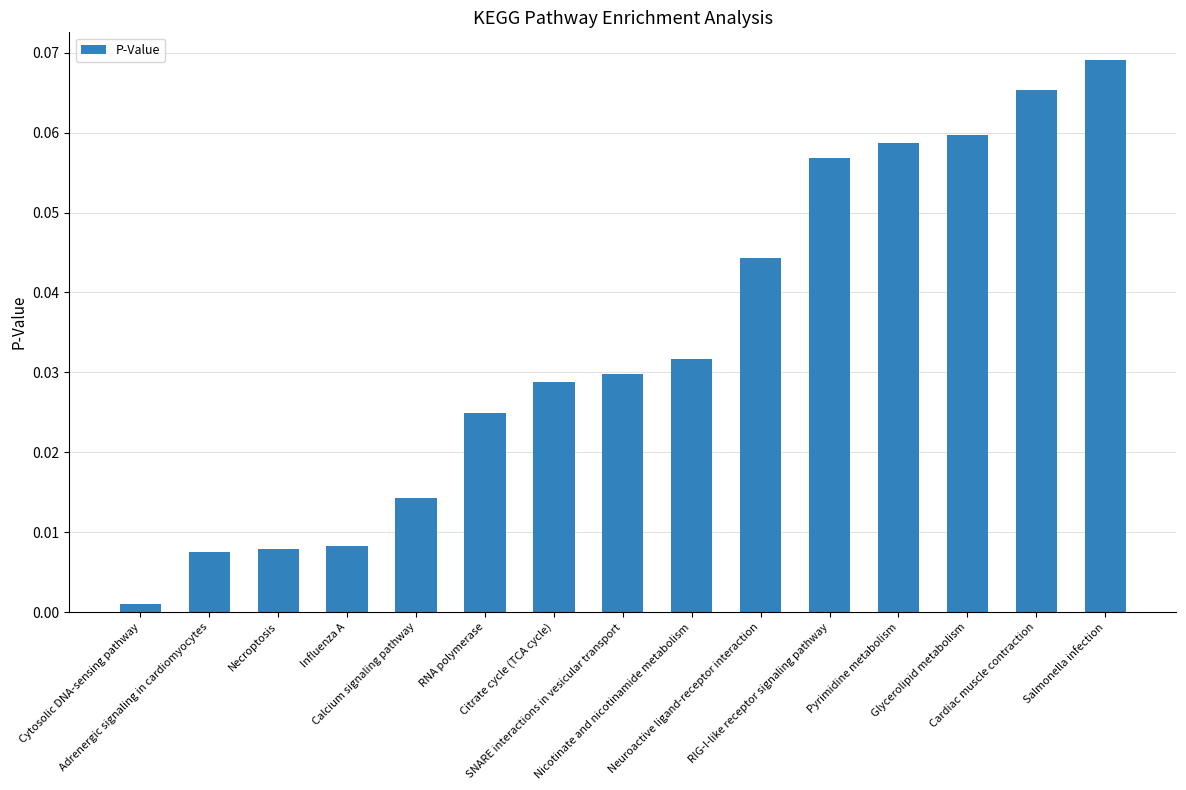

How many categories are shown in the chart?

15